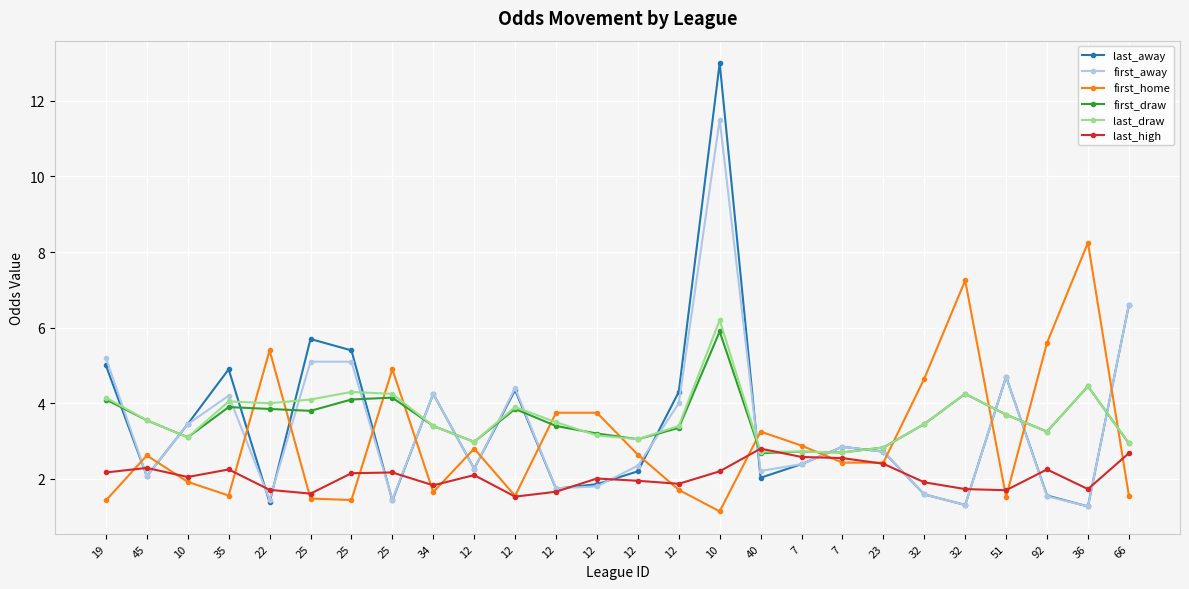

What is the spread (max minus min) of values at 10?

1.5